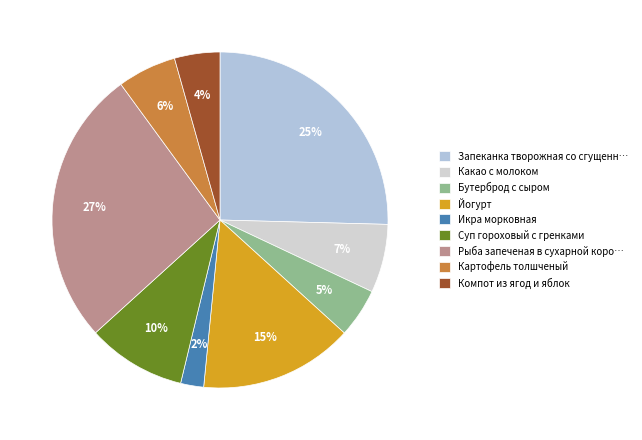

What is the change in value from Бутерброд с сыром to Йогурт?

+23.8